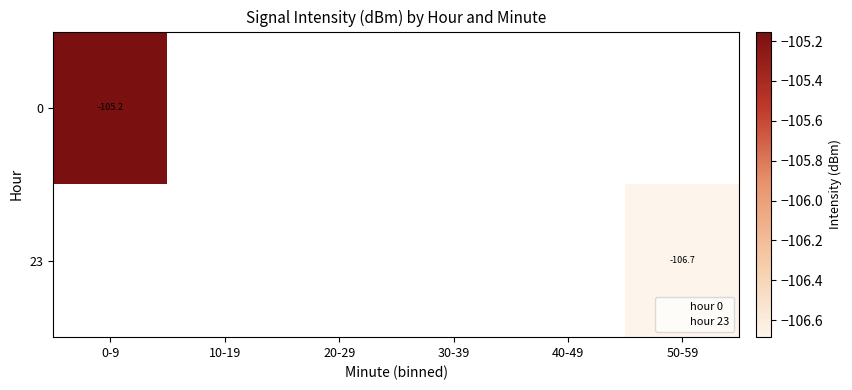

How many data points does each series have?

6